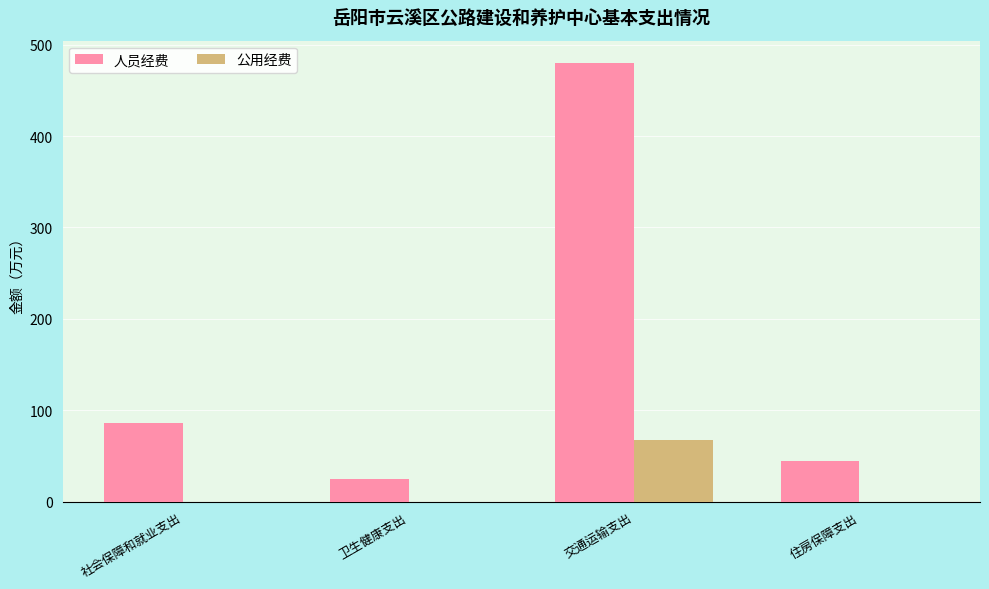

What are all the series names shown in the legend?

人员经费, 公用经费